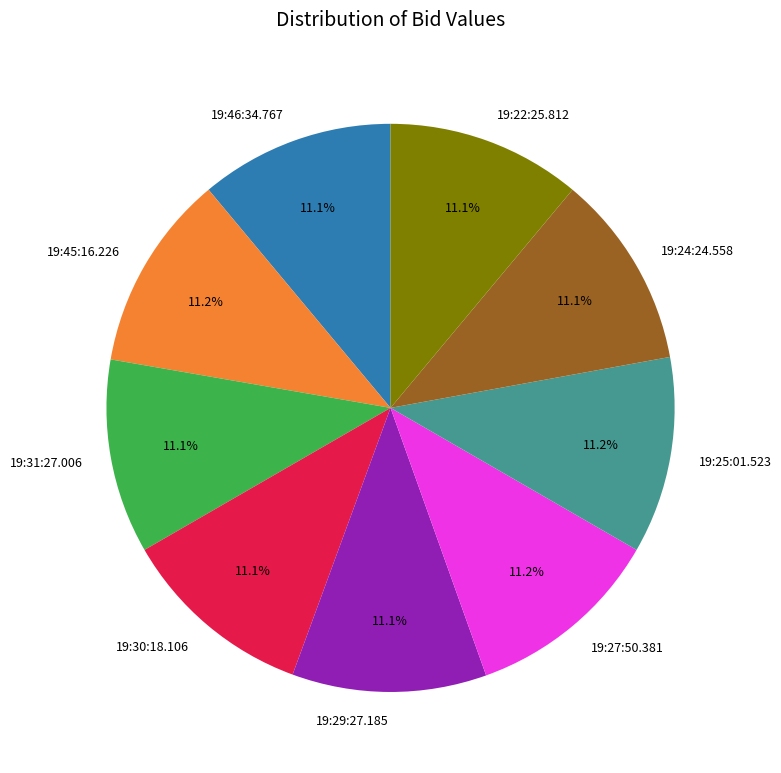

Count the number of slices in the pie.

9